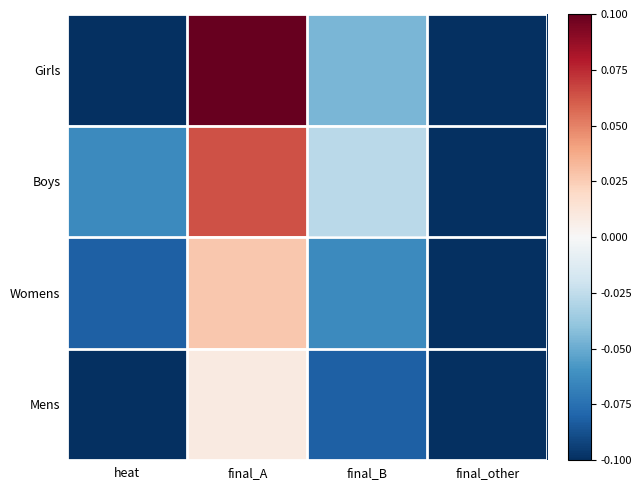

How many data points does each series have?

4